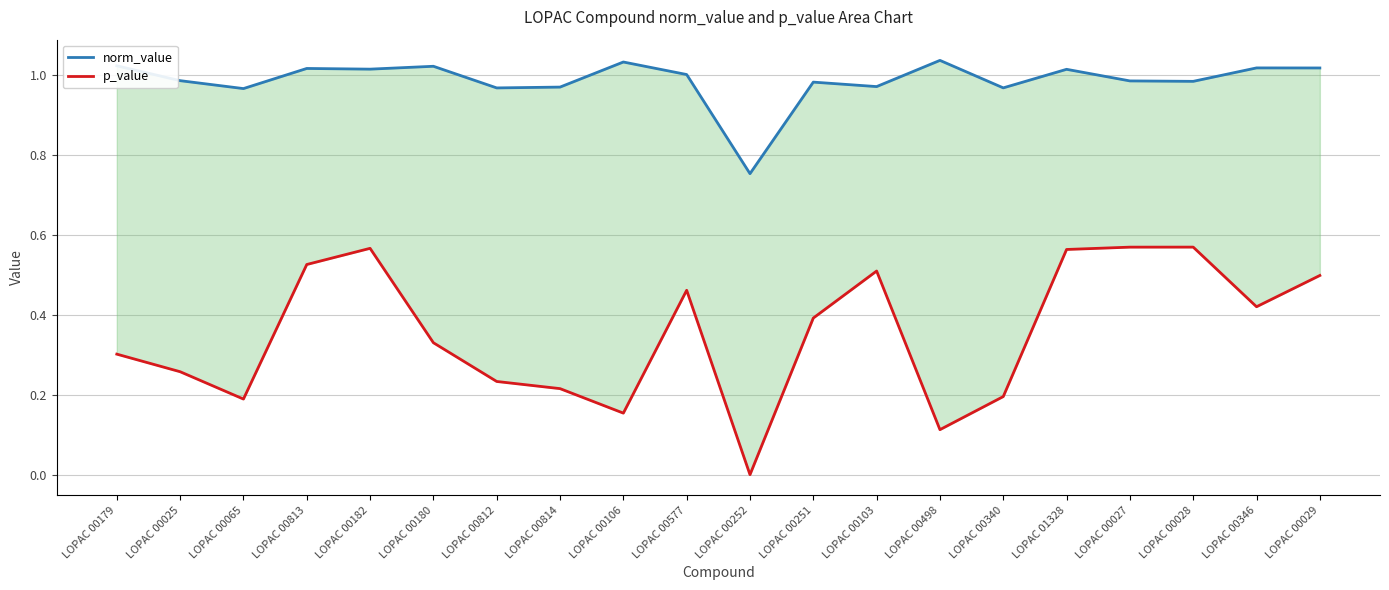

Reading left to right, list all the values displayed in this chart.

norm_value: 1.0	1.0	1.0	1.0	1.0	1.0	1.0	1.0	1.0	1.0	0.8	1.0	1.0	1.0	1.0	1.0	1.0	1.0	1.0	1.0
p_value: 0.3	0.3	0.2	0.5	0.6	0.3	0.2	0.2	0.2	0.5	0.0	0.4	0.5	0.1	0.2	0.6	0.6	0.6	0.4	0.5